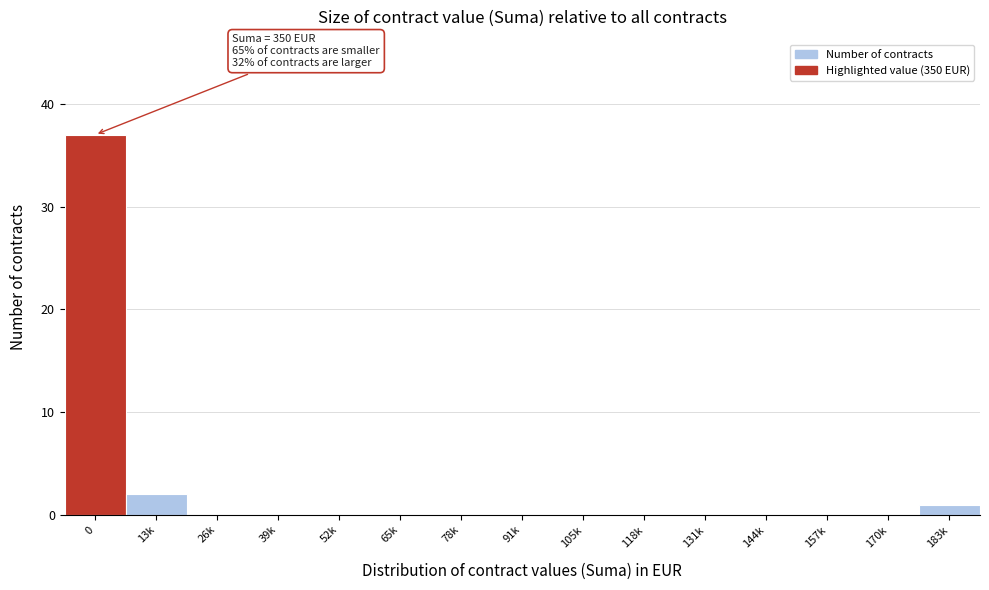

Reading left to right, transcribe all the data shown in this chart.

0=37	13k=2	26k=0	39k=0	52k=0	65k=0	78k=0	91k=0	105k=0	118k=0	131k=0	144k=0	157k=0	170k=0	183k=1